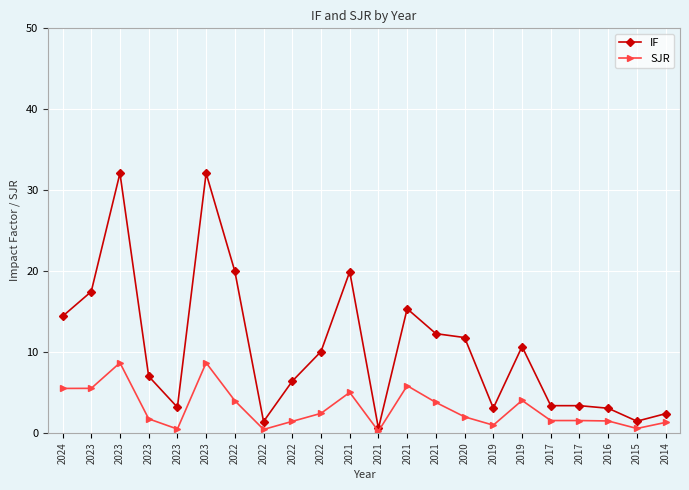

How many categories are shown in the chart?

22